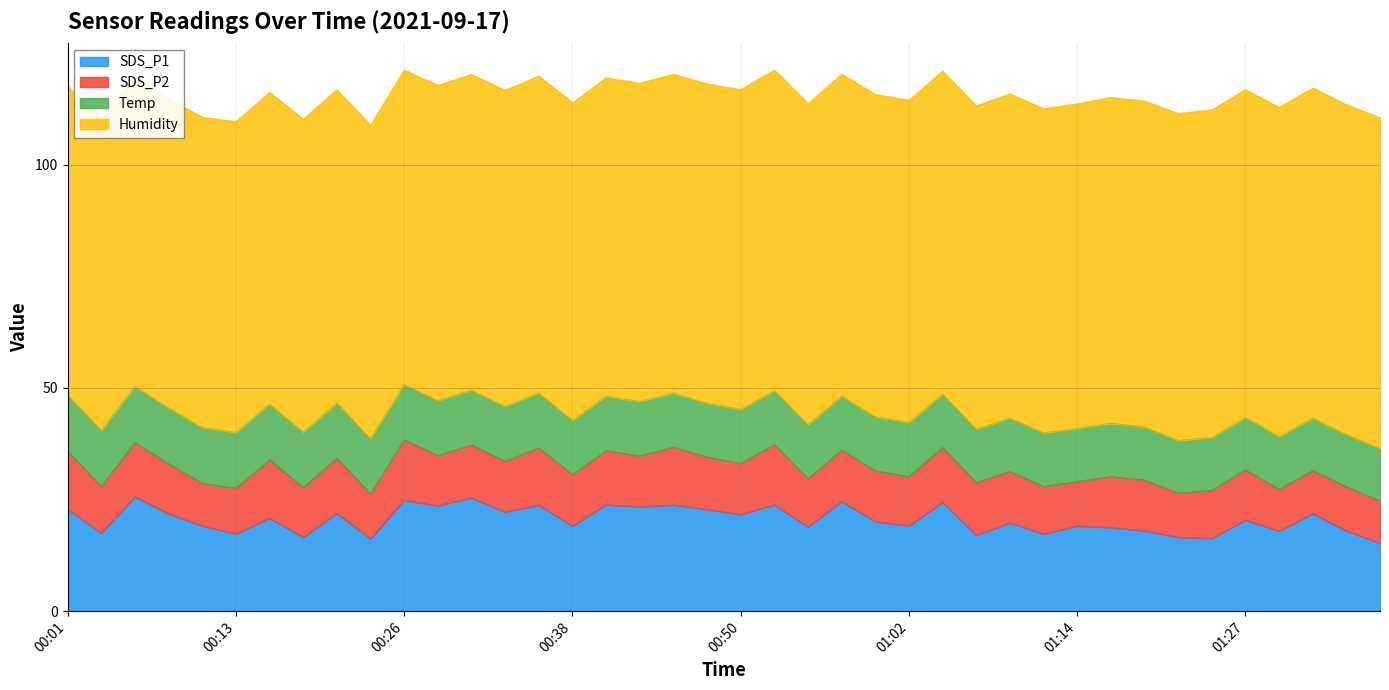

What is the minimum value shown in the chart?

9.4